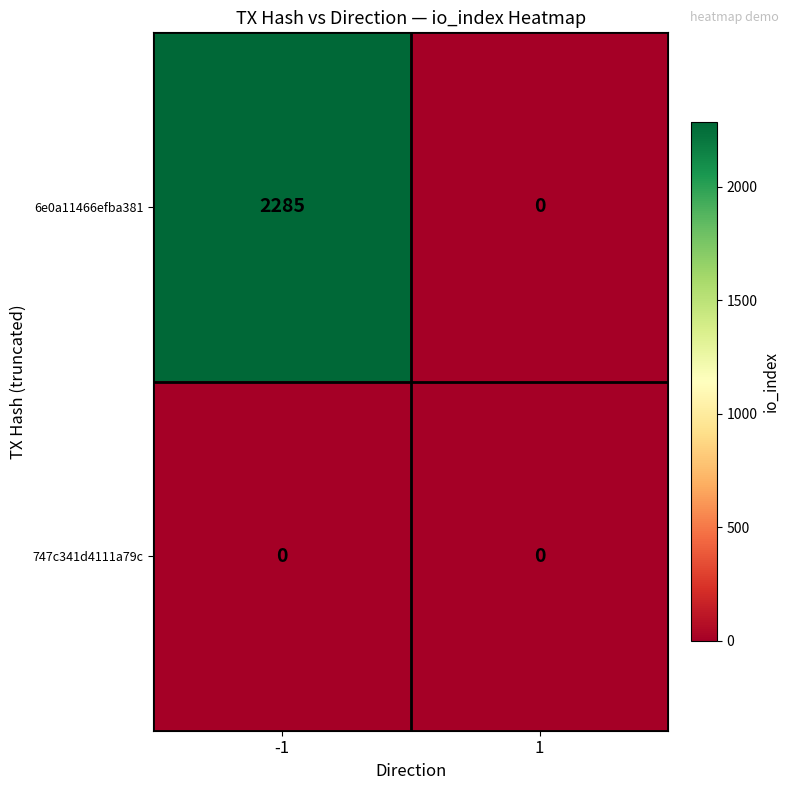

What is the spread (max minus min) of values at -1?

2285